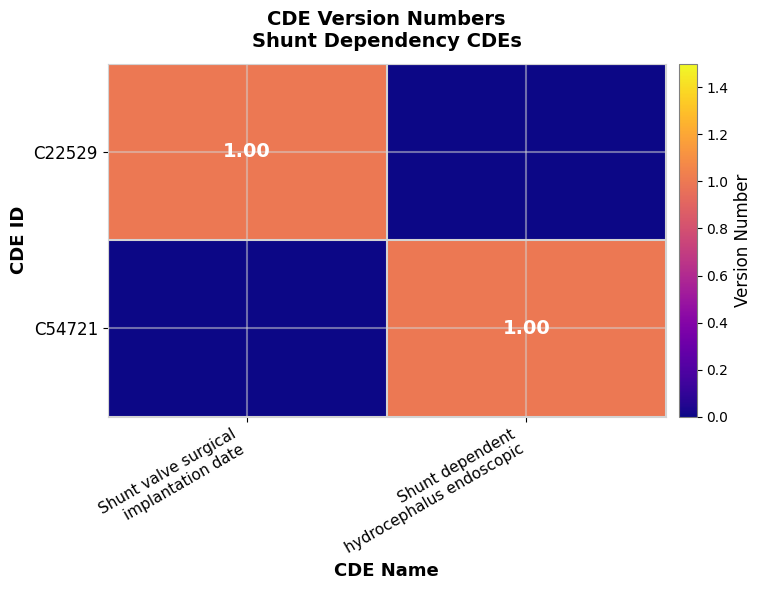

Which category has the highest value in the C54721 series?

Shunt dependent hydrocephalus endoscopic